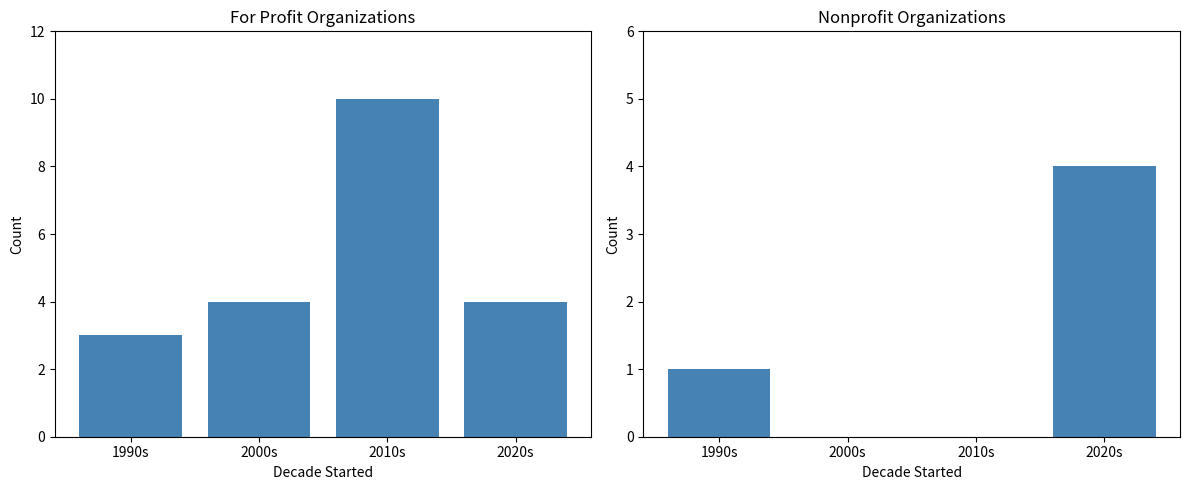

What is the difference between the Nonprofit values at 2010s and 2020s?

4